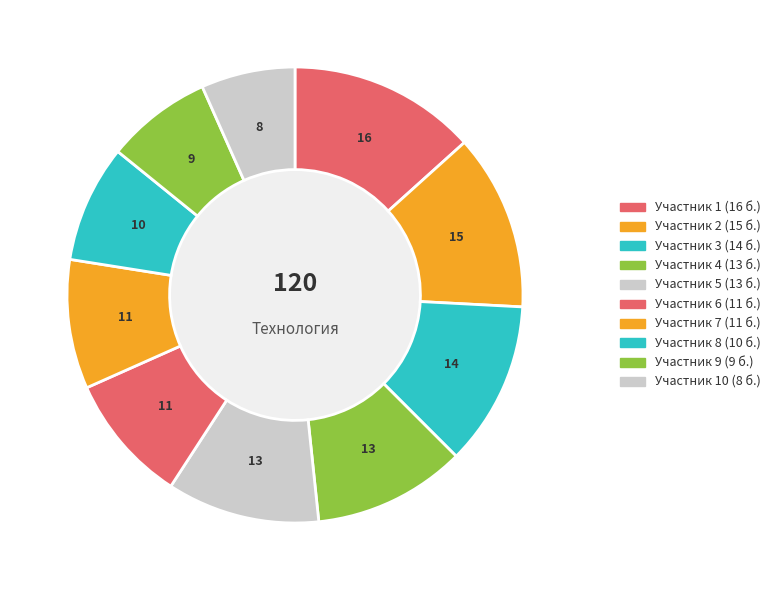

Count the number of slices in the pie.

10